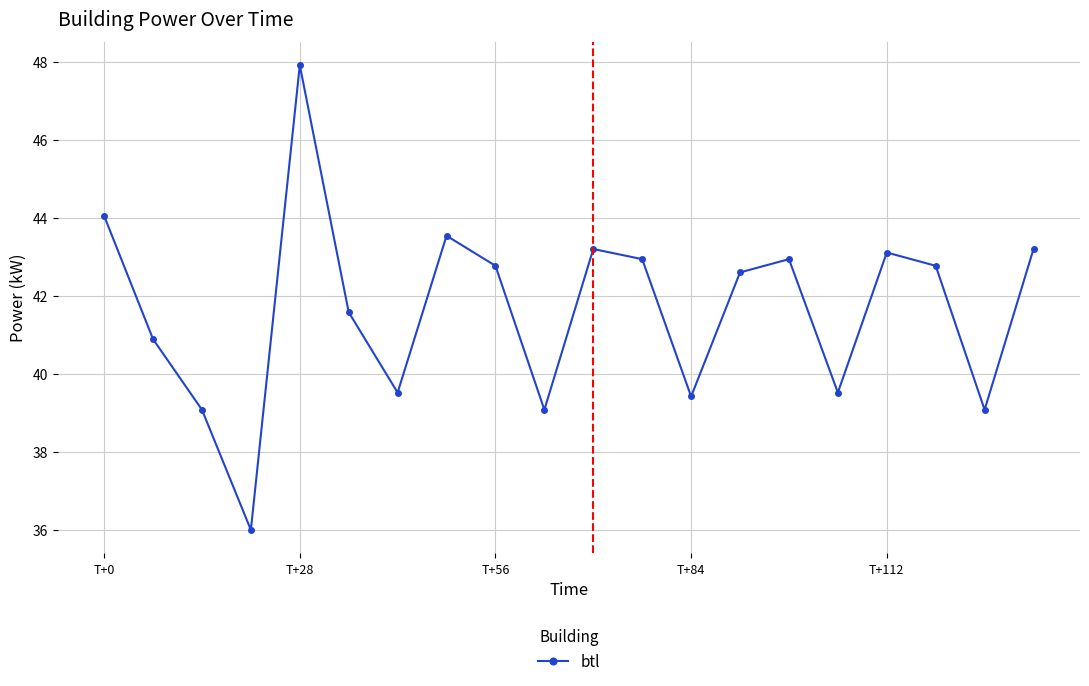

What is the value of the 9th point from the left?

42.8